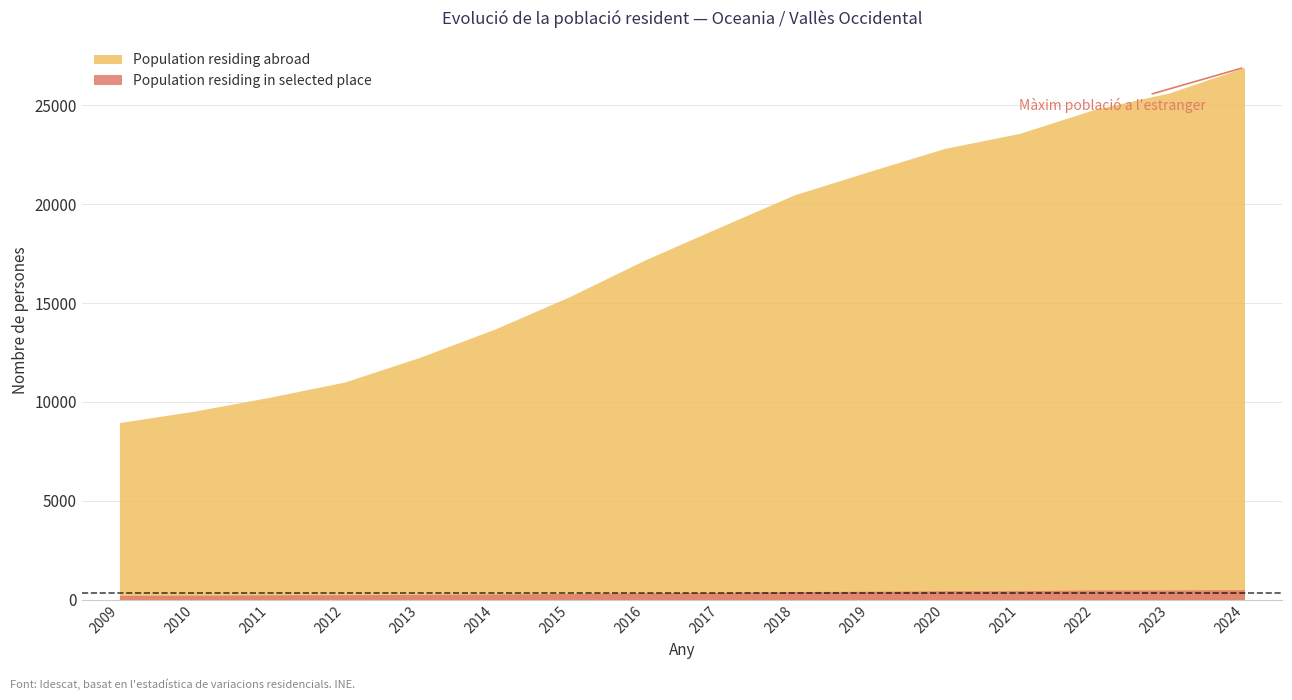

At which label is Population residing abroad closest to 17937?

2016